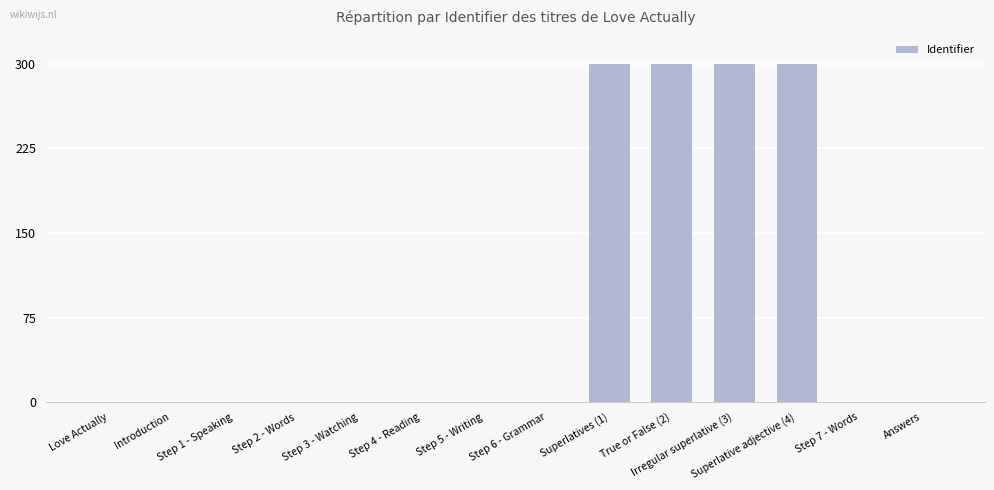

Between Irregular superlative (3) and Introduction, which is larger?

Irregular superlative (3)